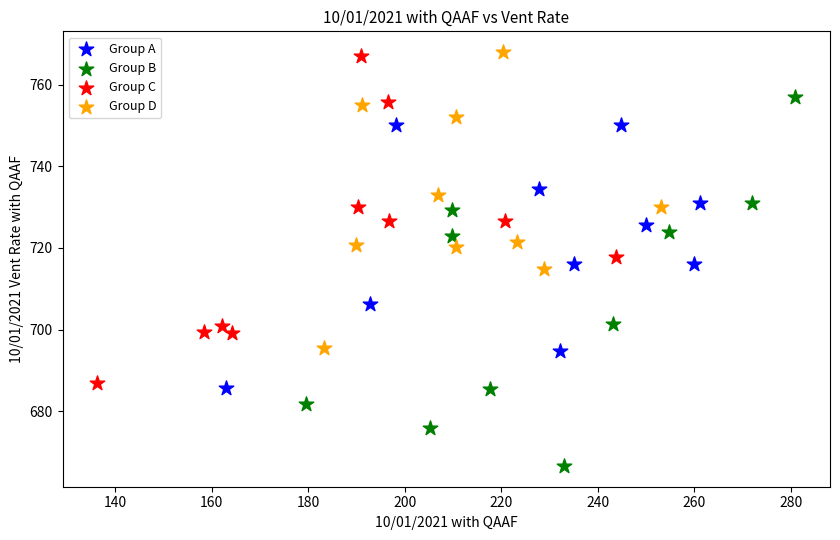

Which series has the widest spread of Y values?

Group B